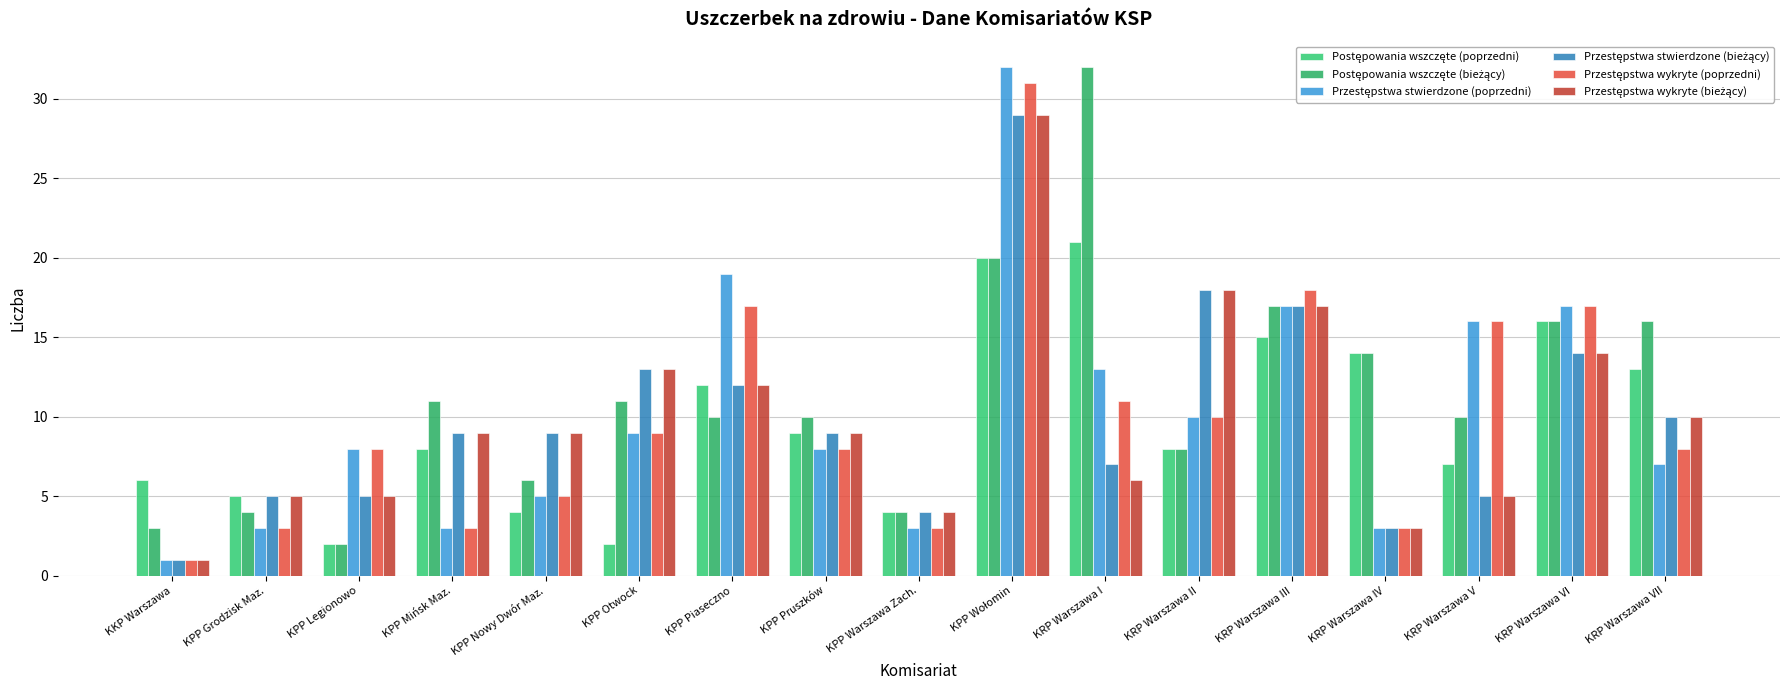

What is the label of the 2nd bar from the right?

KRP Warszawa VI